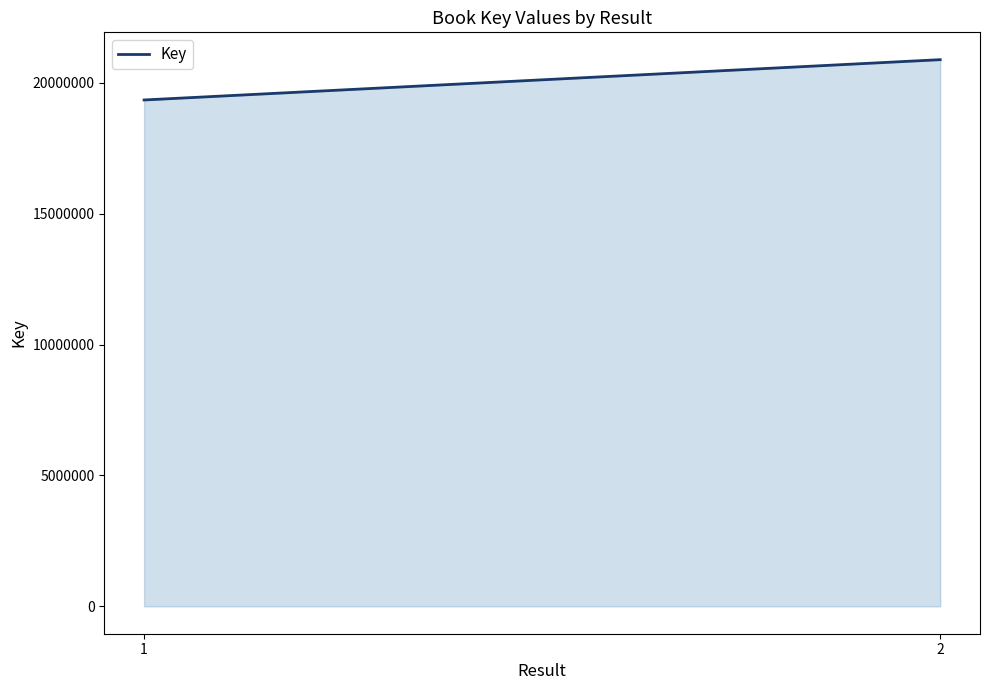

What is the value of the 1st point from the left?

19339704